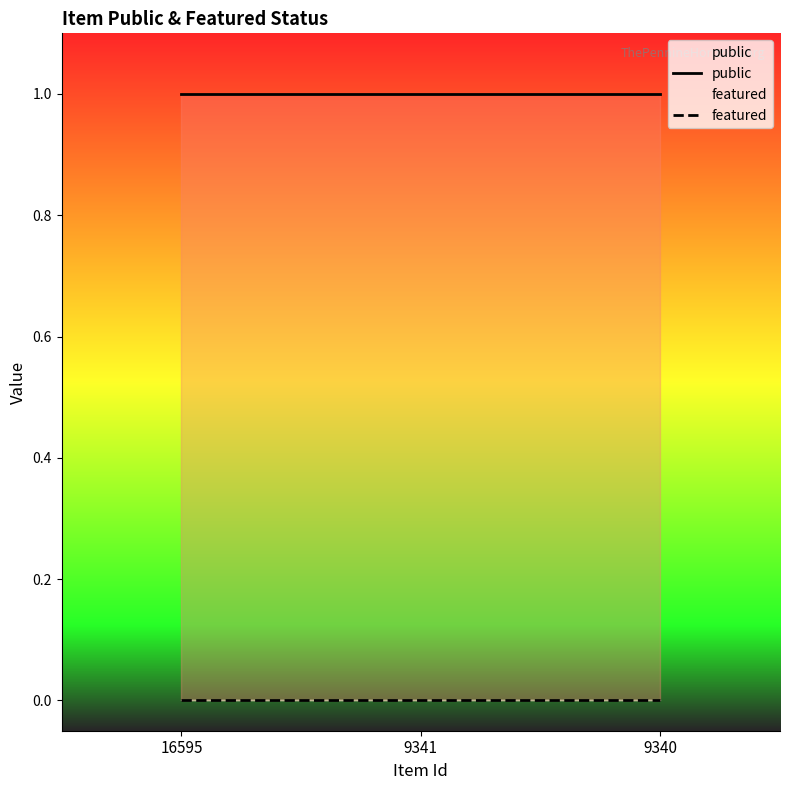

What is the difference between the highest and lowest values at 9340?

1